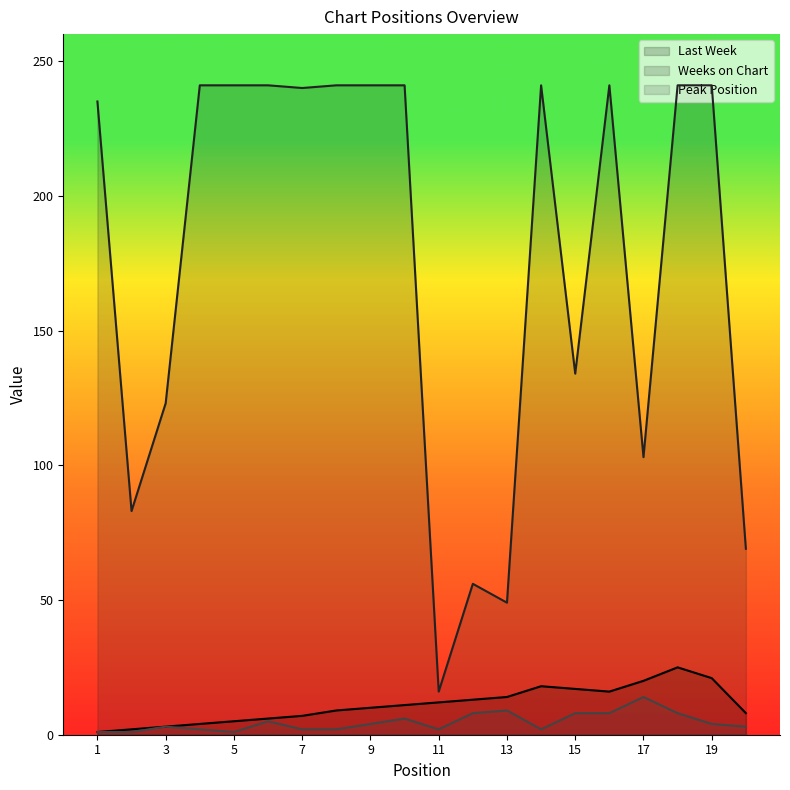

What is the sum of all Peak Position values?

93